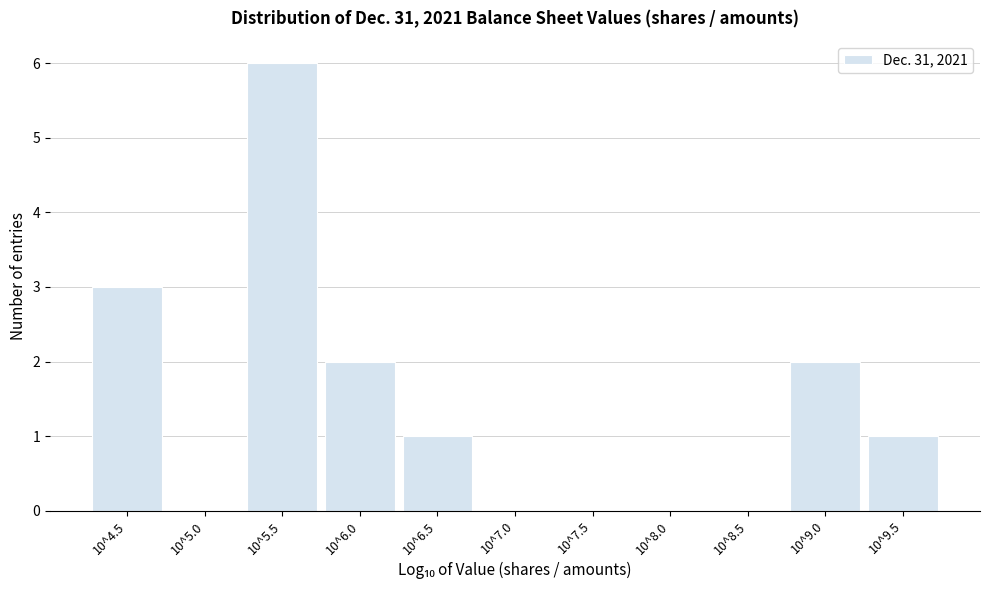

Reading left to right, what are all the values shown in this chart?

10^4.5=3	10^5.0=0	10^5.5=6	10^6.0=2	10^6.5=1	10^7.0=0	10^7.5=0	10^8.0=0	10^8.5=0	10^9.0=2	10^9.5=1